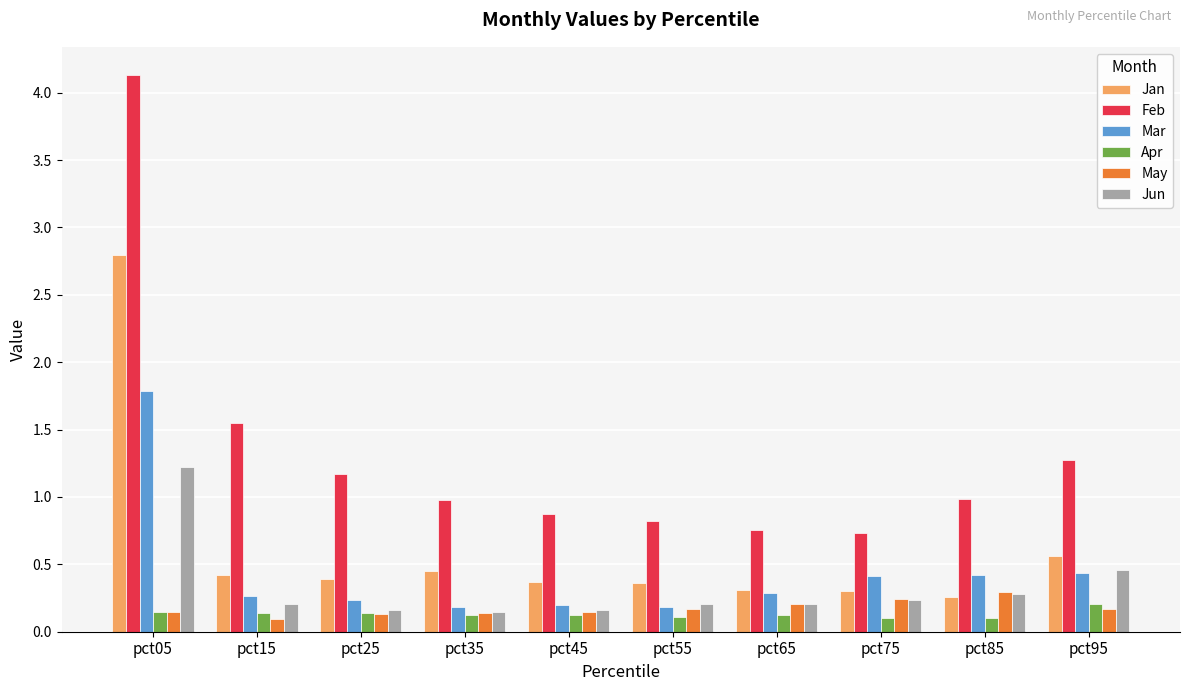

Are the bars horizontal?

No